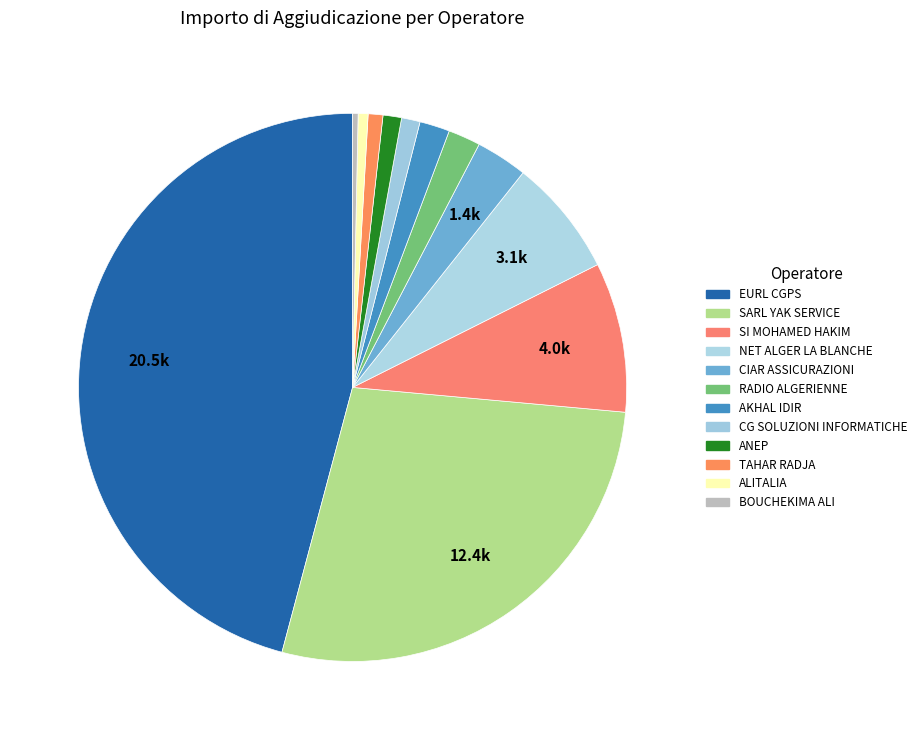

Rank the categories by value from lowest to highest.

BOUCHEKIMA ALI, ALITALIA, TAHAR RADJA, ANEP, CG SOLUZIONI INFORMATICHE, AKHAL IDIR, RADIO ALGERIENNE, CIAR ASSICURAZIONI, NET ALGER LA BLANCHE, SI MOHAMED HAKIM, SARL YAK SERVICE, EURL CGPS